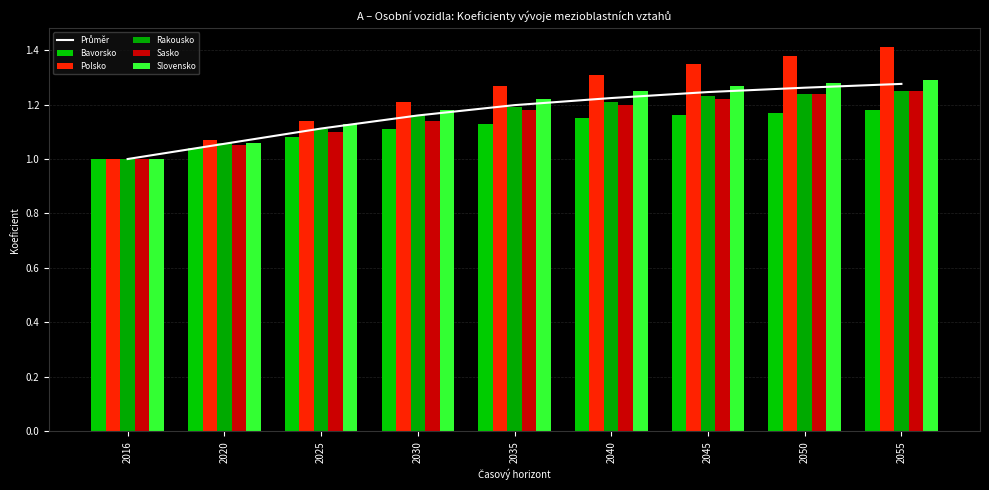

List the series in order of their peak value, lowest first.

Bavorsko, Rakousko, Sasko, Průměr, Slovensko, Polsko